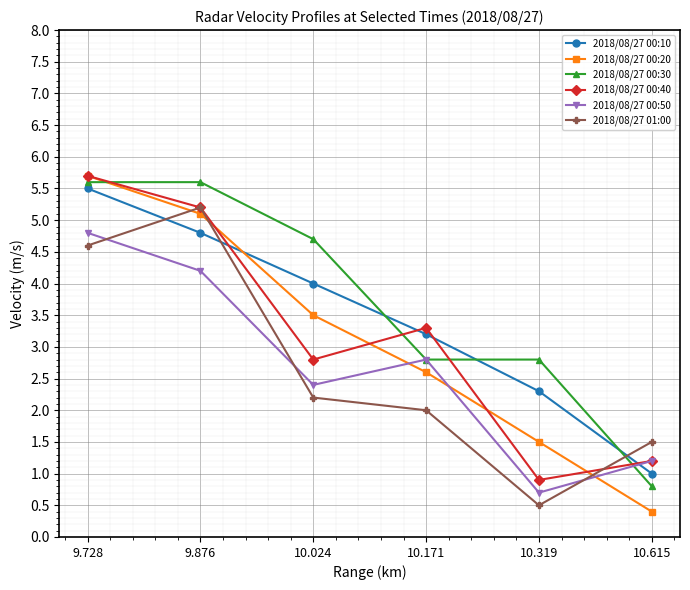

At 10.319, list the series in order from largest to smallest.

2018/08/27 00:30, 2018/08/27 00:10, 2018/08/27 00:20, 2018/08/27 00:40, 2018/08/27 00:50, 2018/08/27 01:00